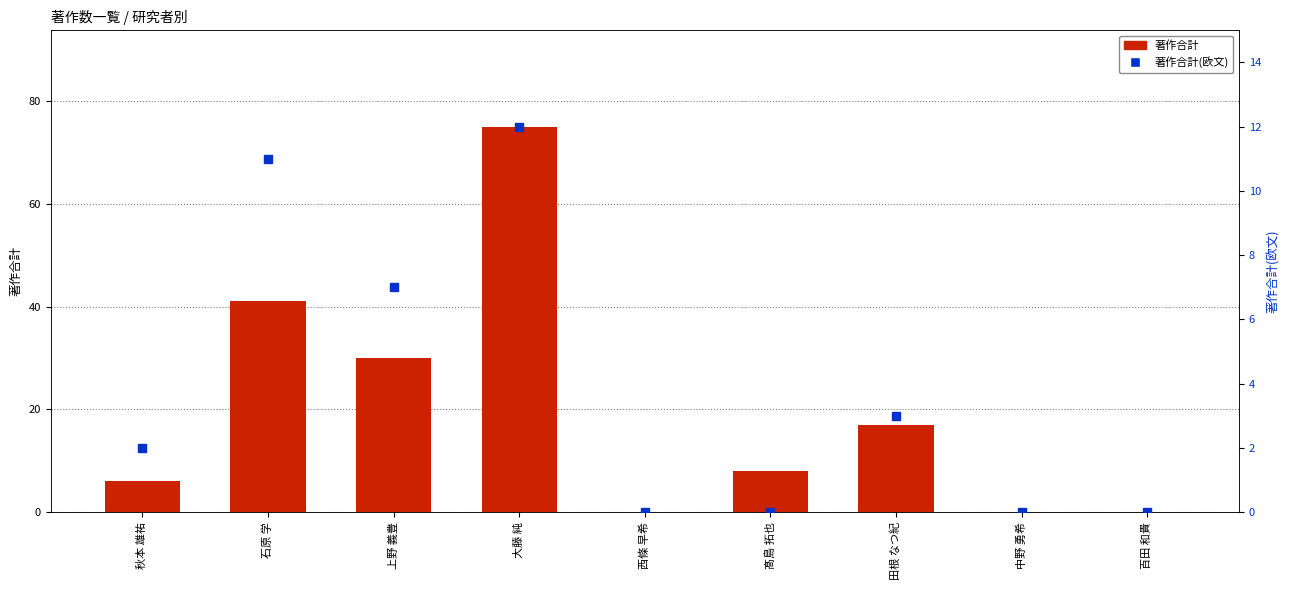

At how many categories does at least one series exceed 5?

6